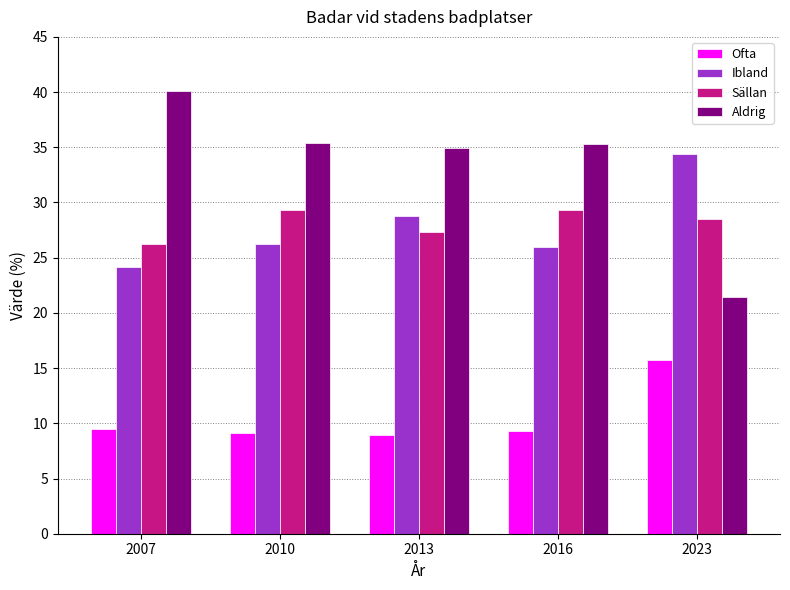

What is the value of the Ofta bar at the 3rd from the left?

8.9